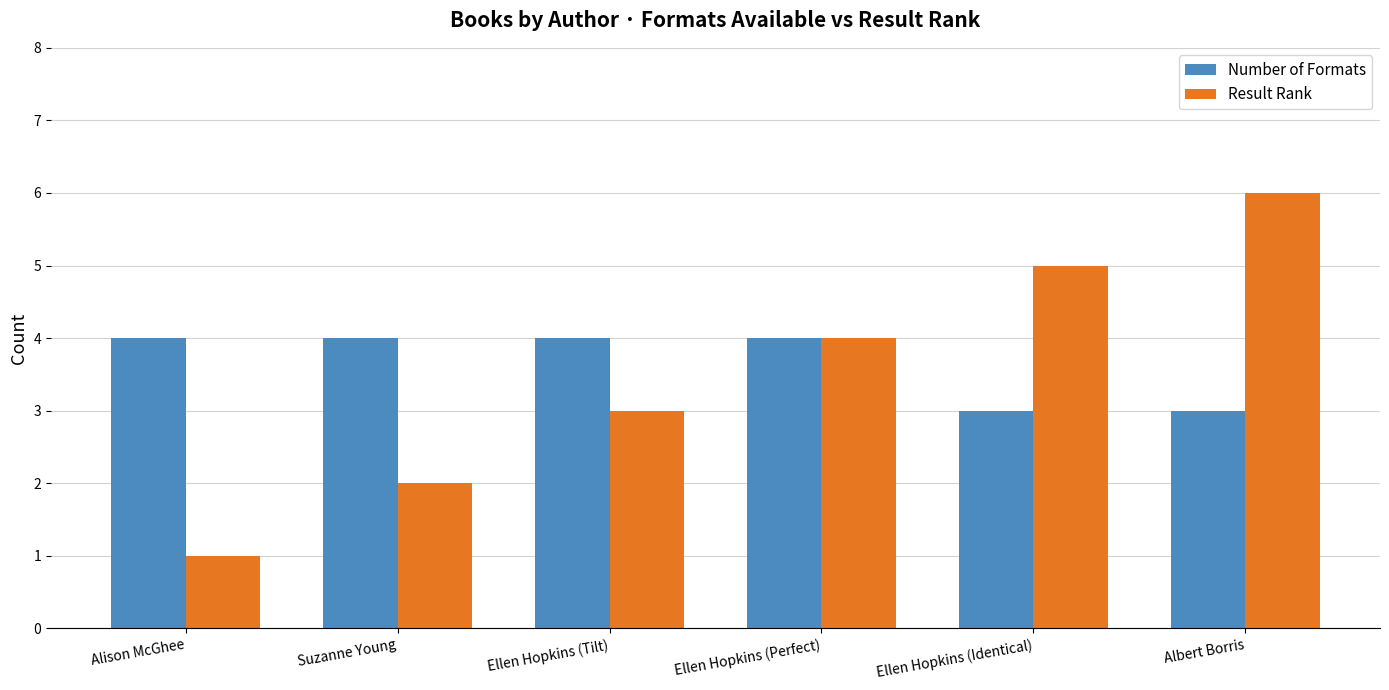

Read the Number of Formats value at Ellen Hopkins (Tilt).

4